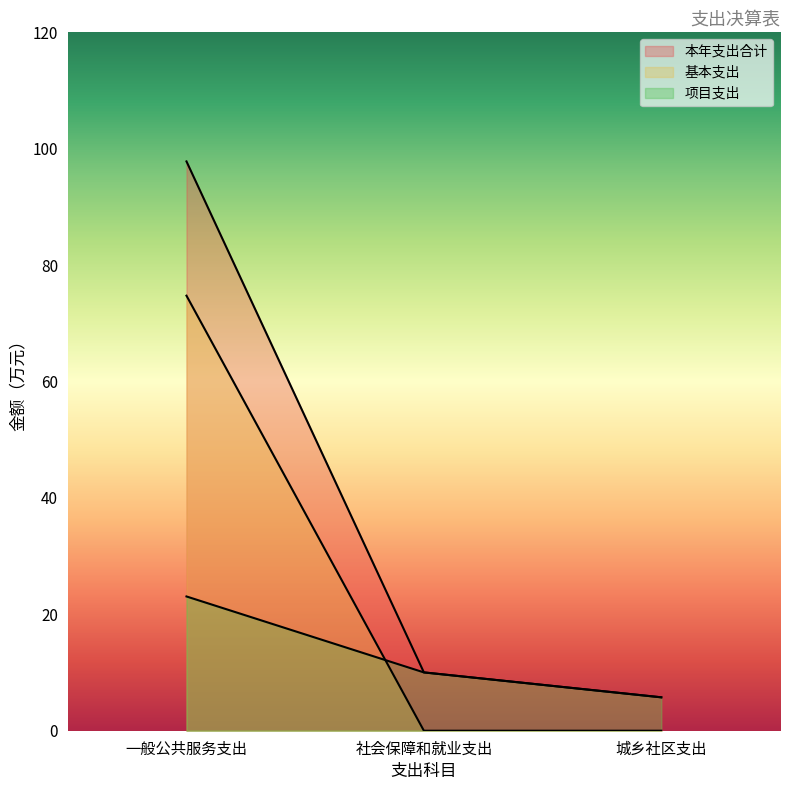

The 基本支出 series shows 99.9 at 一般公共服务支出. True or false?

False